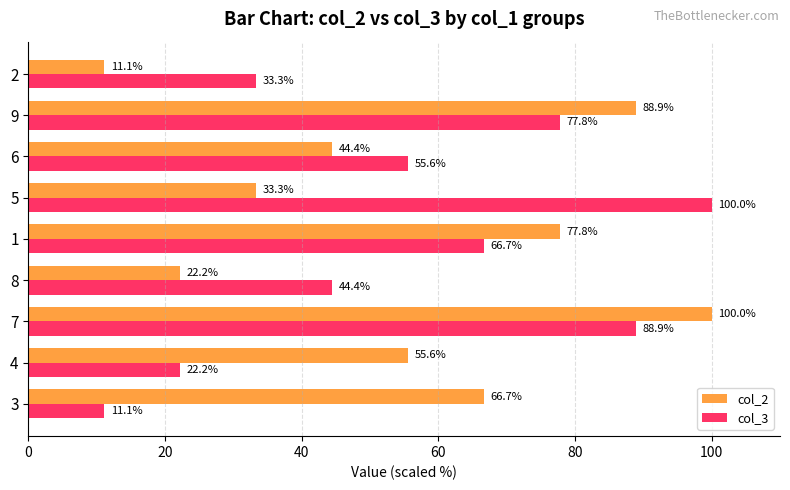

At which category is the sum across all series the highest?

7